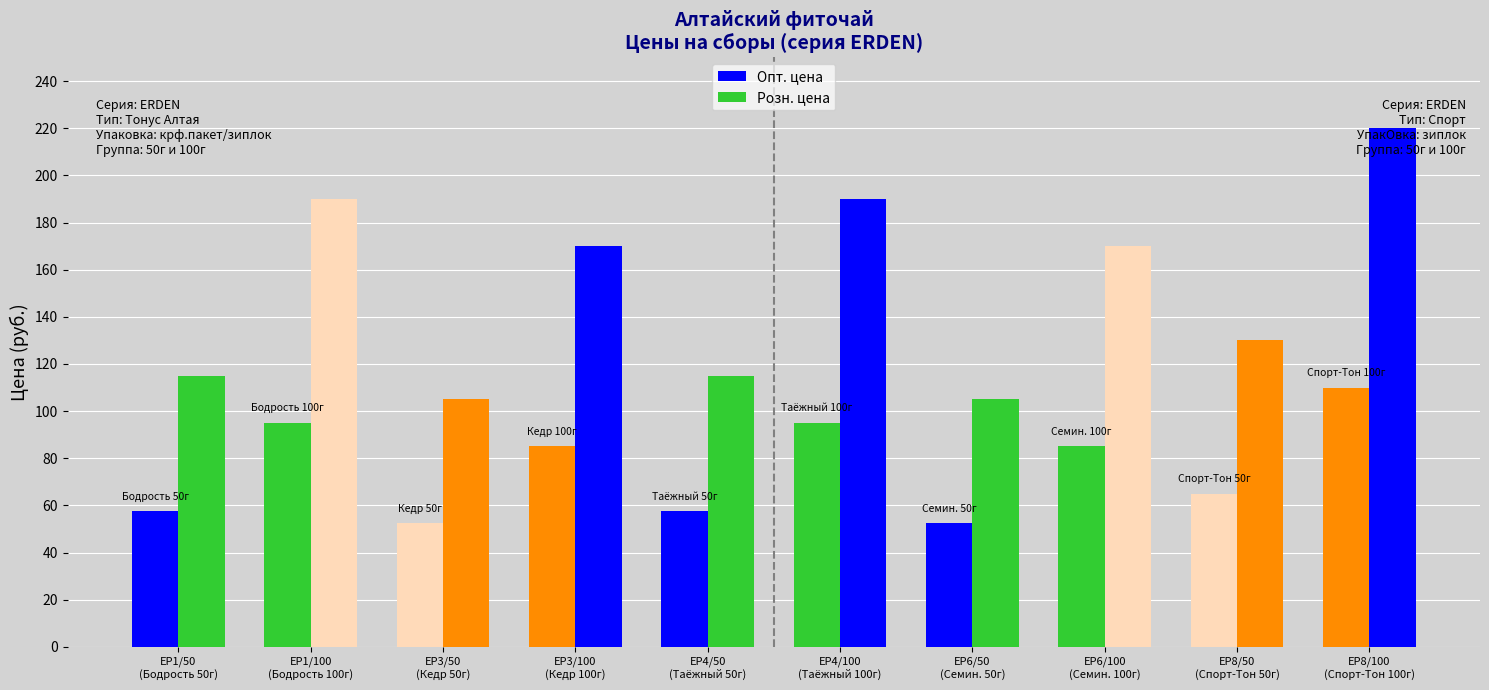

True or false: Розн. цена has a value of 115.0 at ЕР1/50
(Бодрость 50г).

True